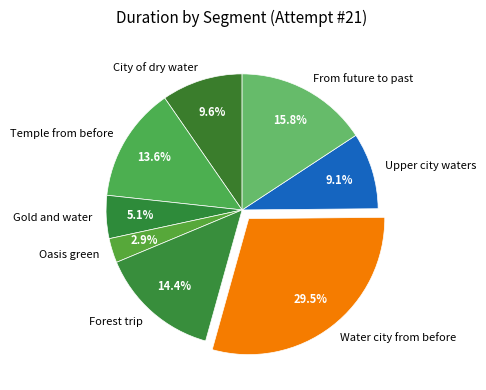

Between Temple from before and Gold and water, which is larger?

Temple from before